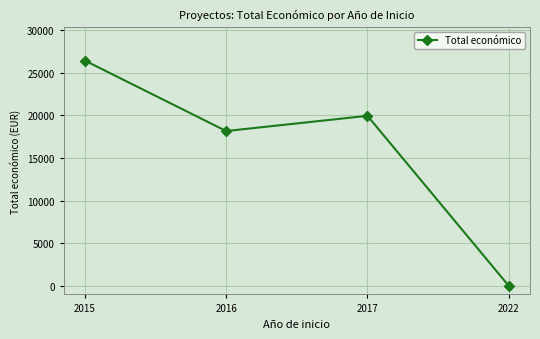

What is the greatest value displayed?

26442